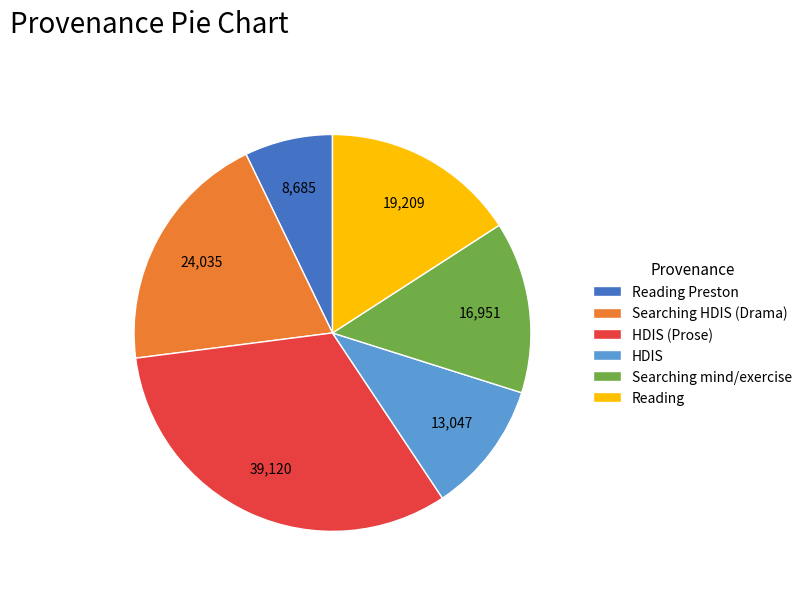

Between HDIS (Prose) and Searching HDIS (Drama), which is larger?

HDIS (Prose)